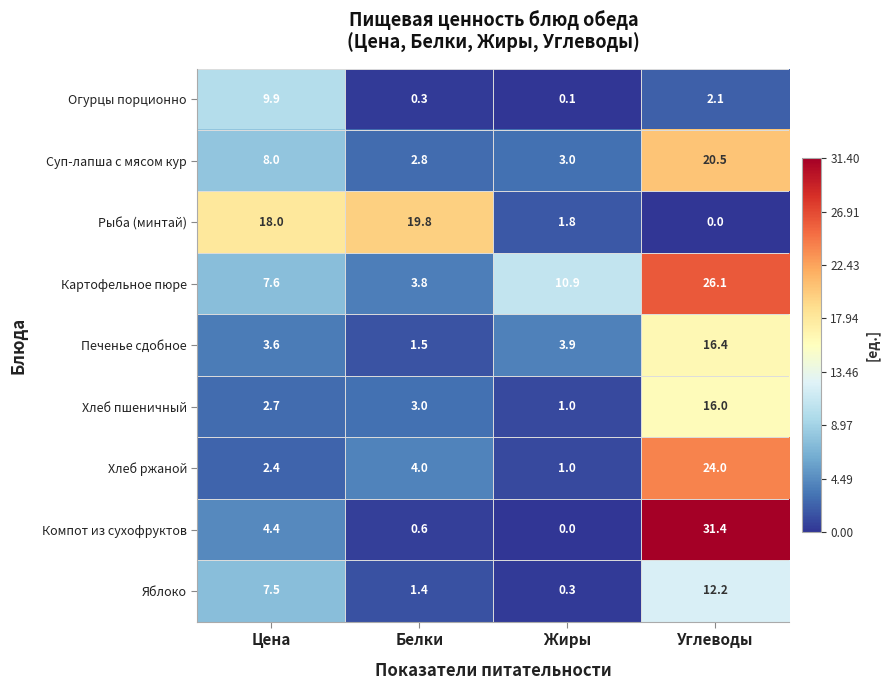

Rank the categories by Печенье сдобное value from highest to lowest.

Углеводы, Жиры, Цена, Белки